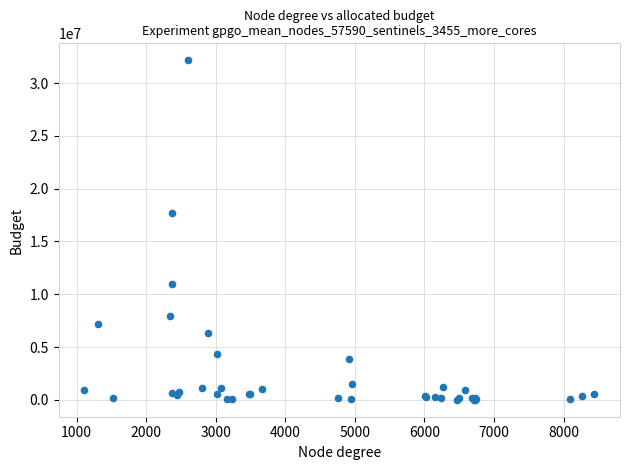

What Y value in the scatter plot is closest to 16086524?

17725961